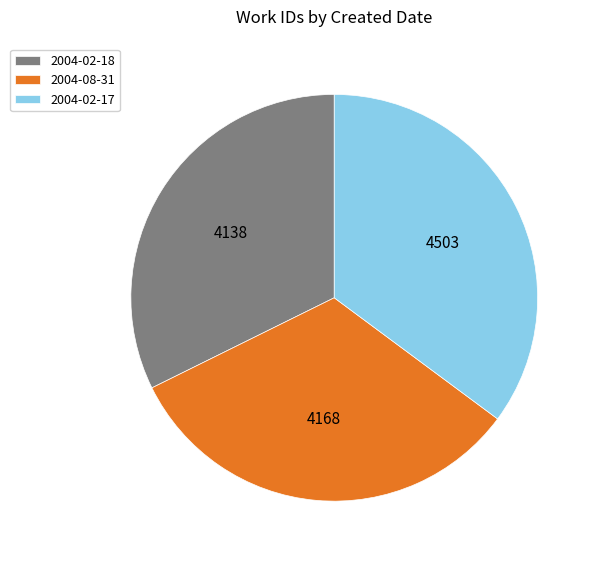

The 2004-02-18 slice represents 32% of the pie. True or false?

True